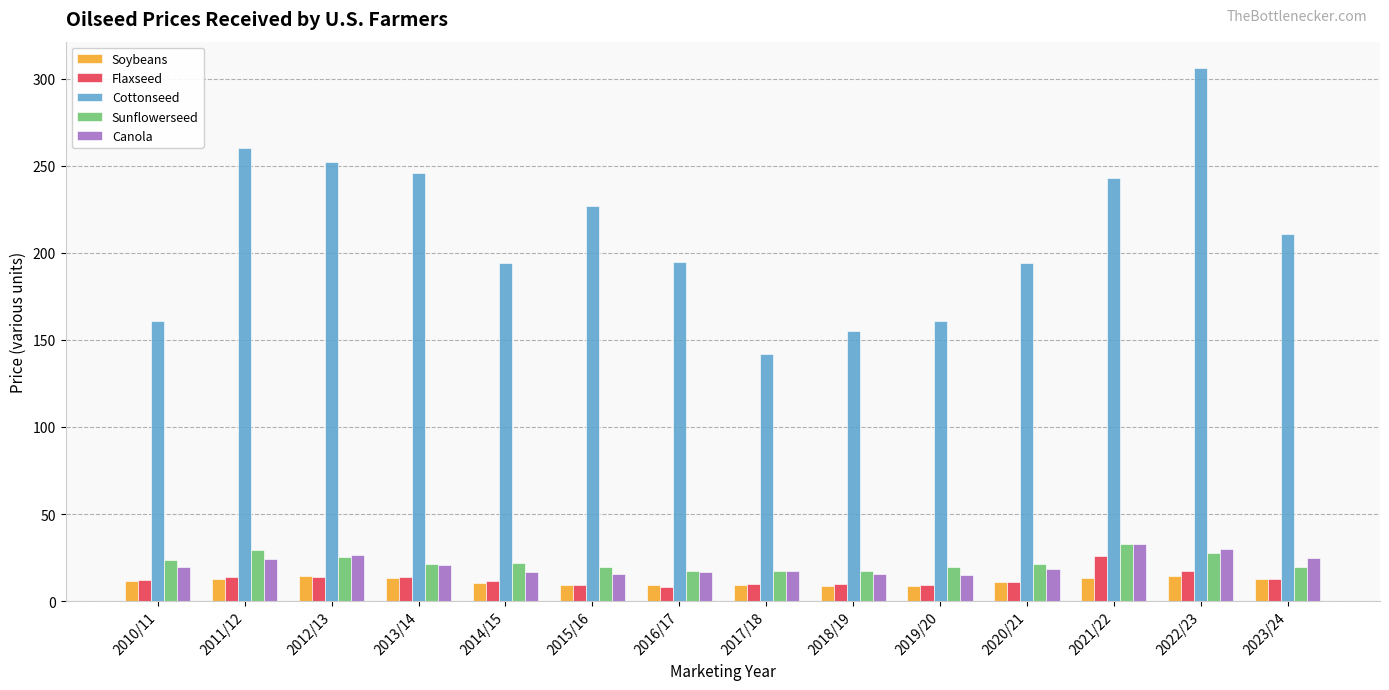

The value of Sunflowerseed at 2012/13 is 8.8. True or false?

False